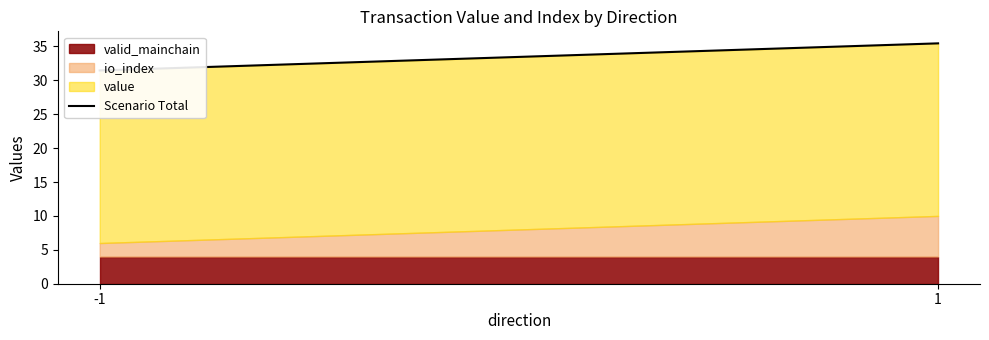

Read the value at 1.

35.5